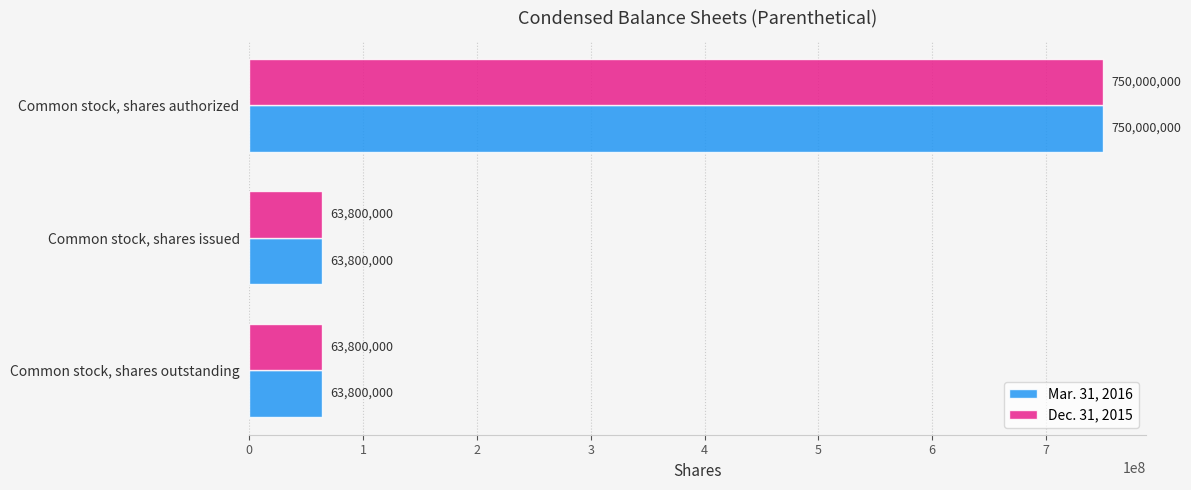

What is the average value of the Mar. 31, 2016 series?

292533333